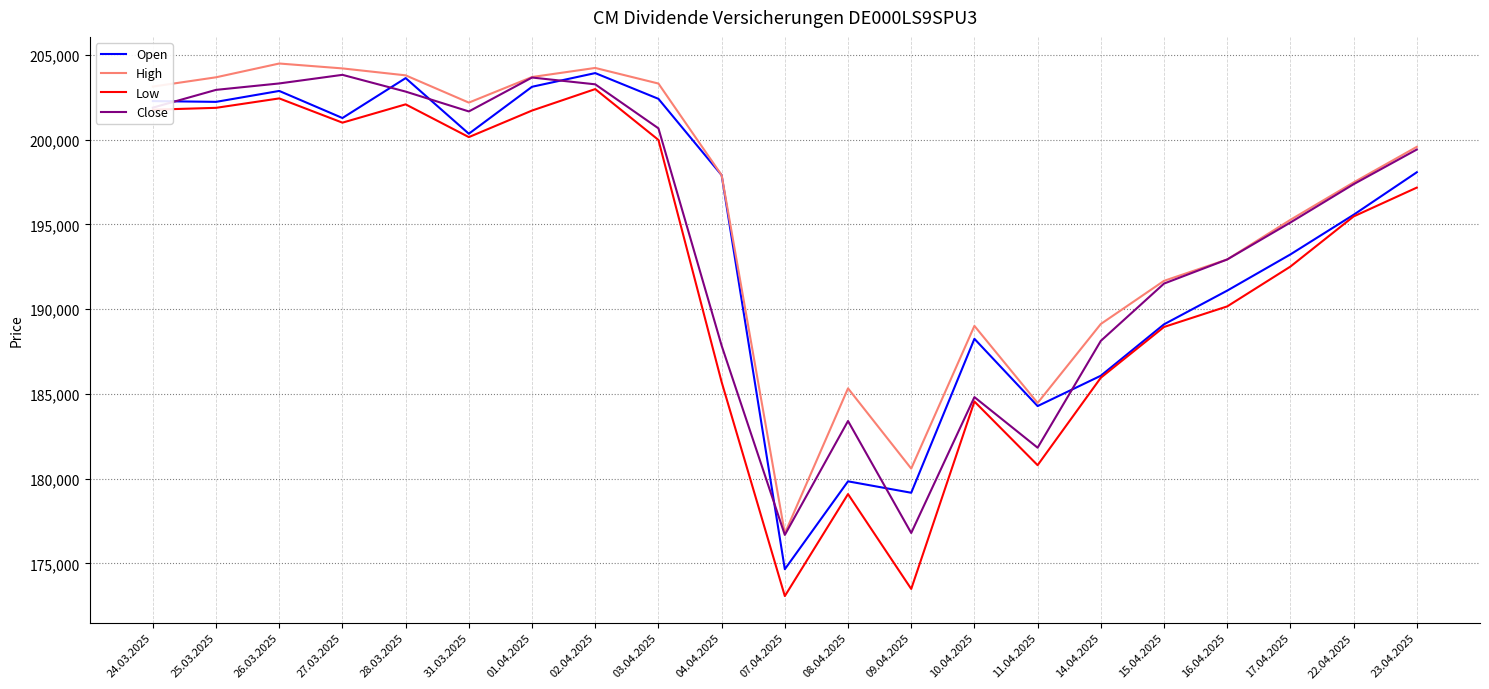

Which series has the largest total across all categories?

High